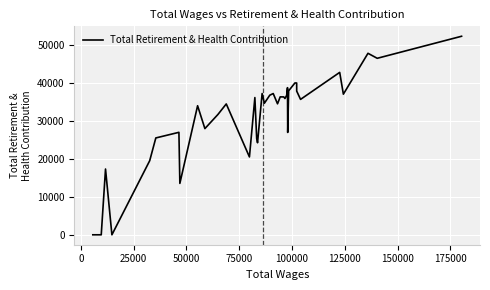

True or false: the data has more than 2 interior local peaks.

True